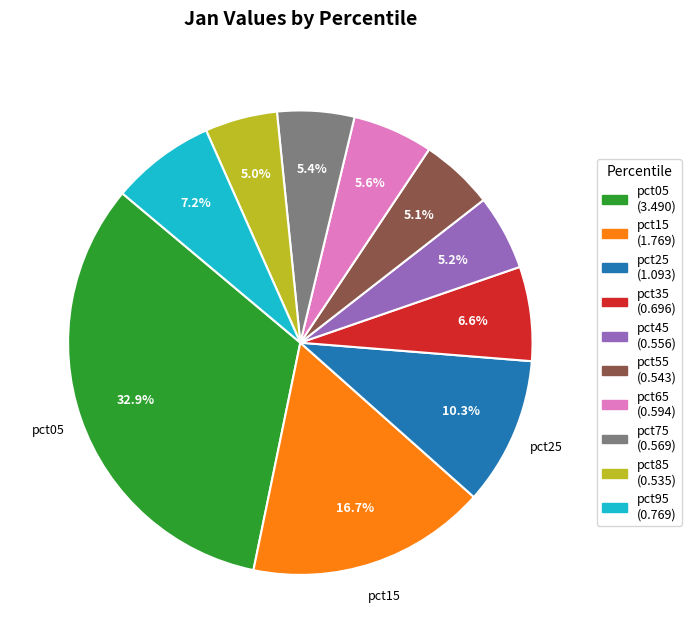

How many segments does this pie chart have?

10